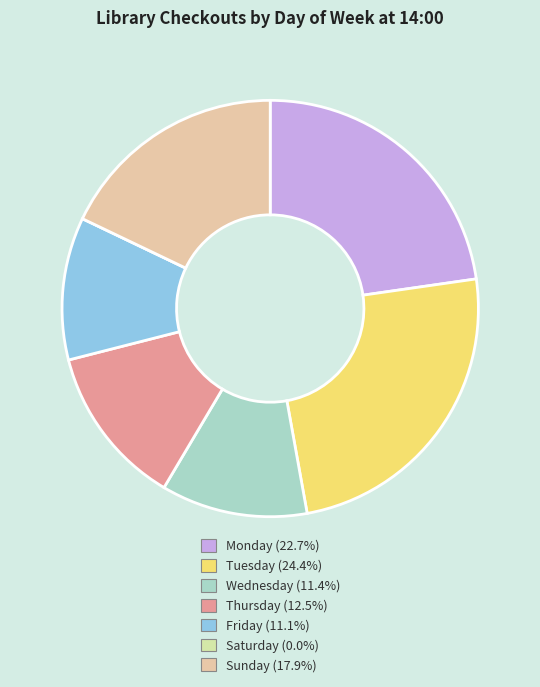

Count the number of slices in the pie.

7